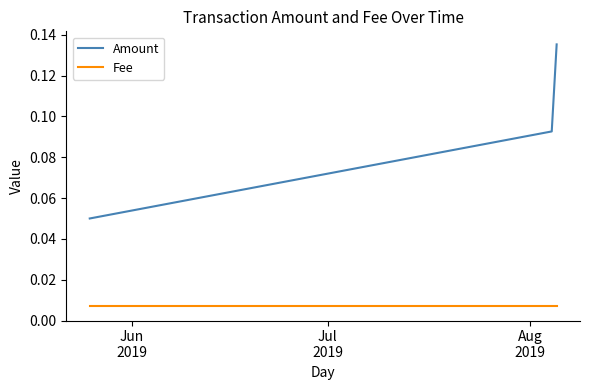

Rank the series by their maximum value, from lowest to highest.

Fee, Amount